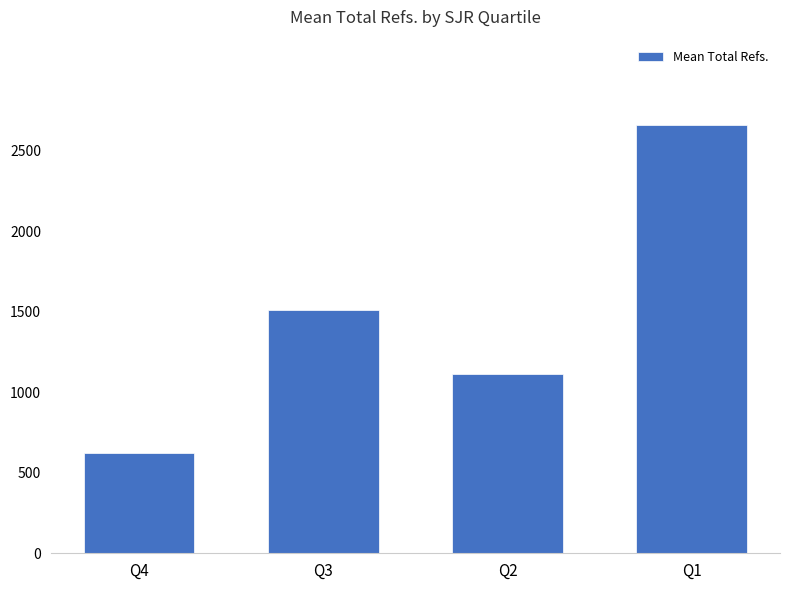

Approximately how many times larger is the value at Q2 compared to Q3?

0.7